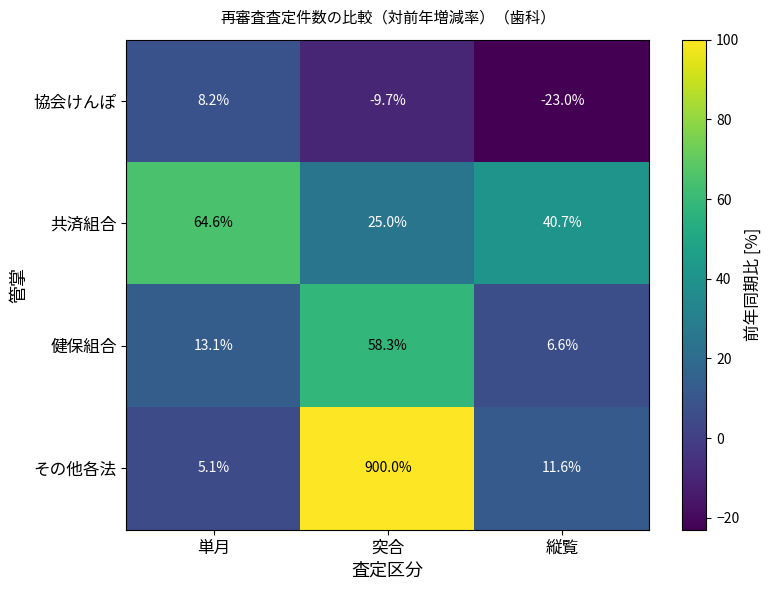

Which series has the largest range (max minus min)?

その他各法